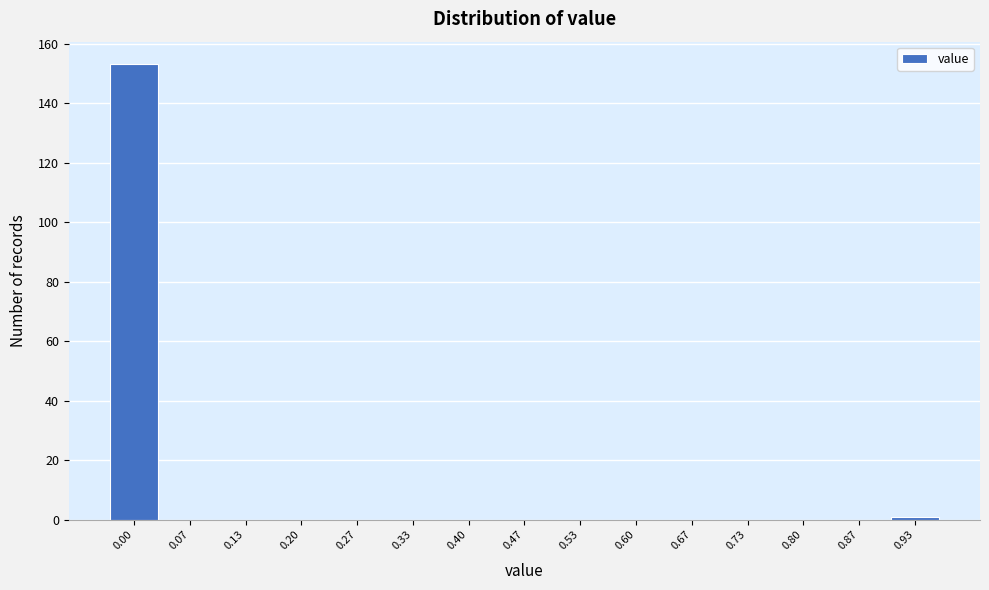

Reading left to right, list all the values displayed in this chart.

0.00=153	0.07=0	0.13=0	0.20=0	0.27=0	0.33=0	0.40=0	0.47=0	0.53=0	0.60=0	0.67=0	0.73=0	0.80=0	0.87=0	0.93=1